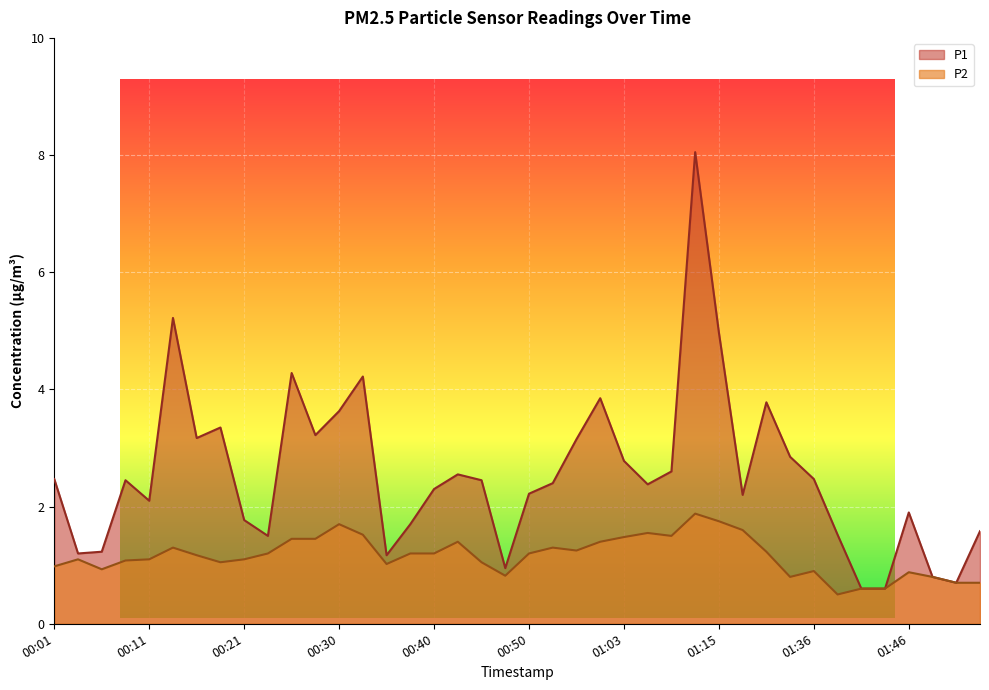

Is the value of P2 at 00:48 greater than the value of P1 at 00:38?

No